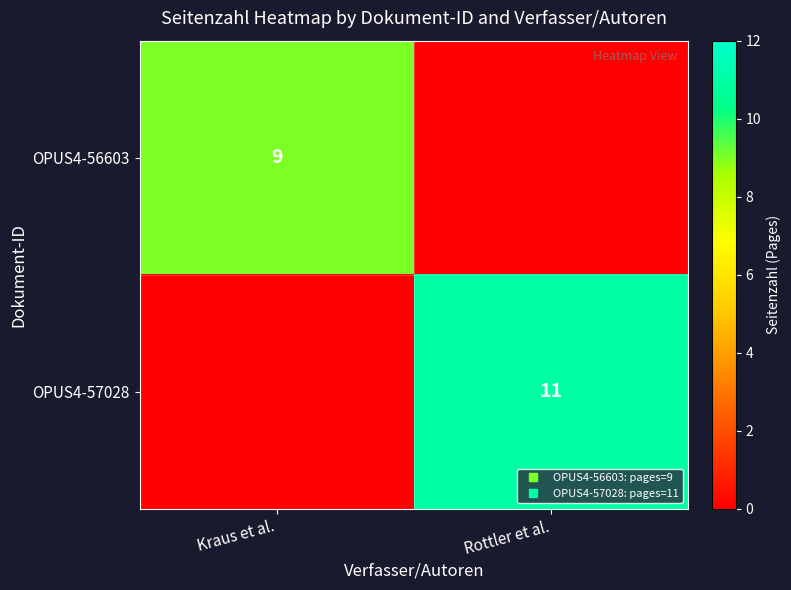

The OPUS4-56603 series shows 9 at Kraus et al.. True or false?

True